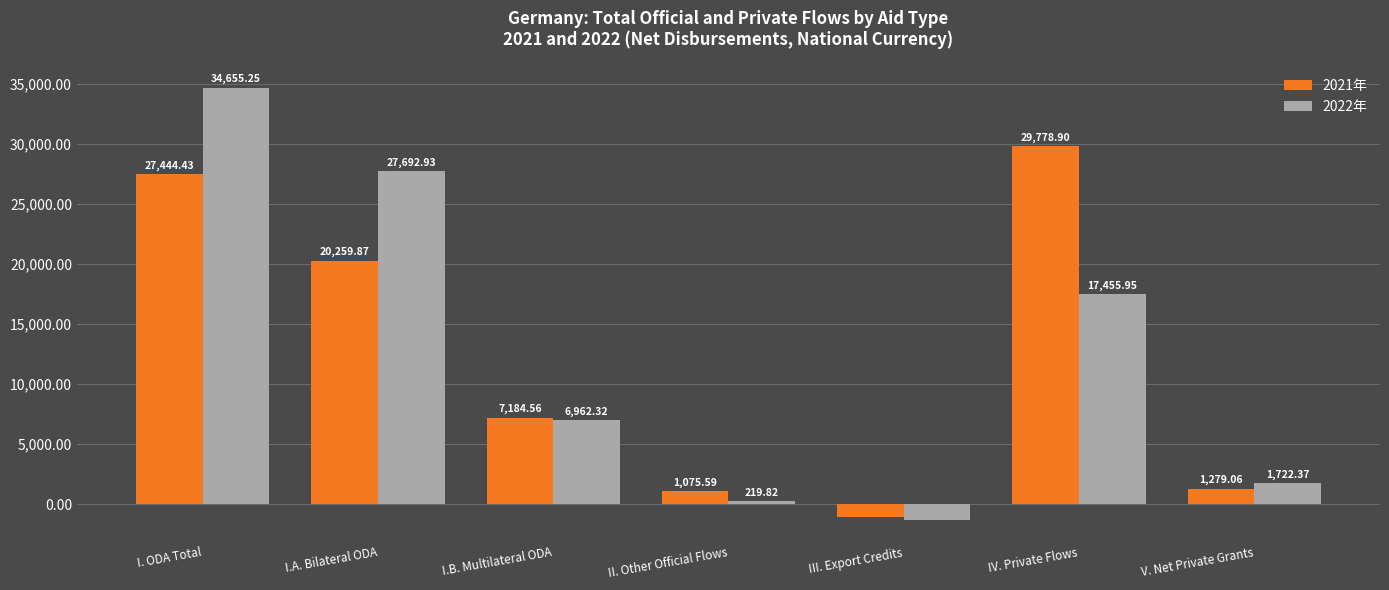

What is the difference between the 2021年 values at IV. Private Flows and V. Net Private Grants?

28499.8